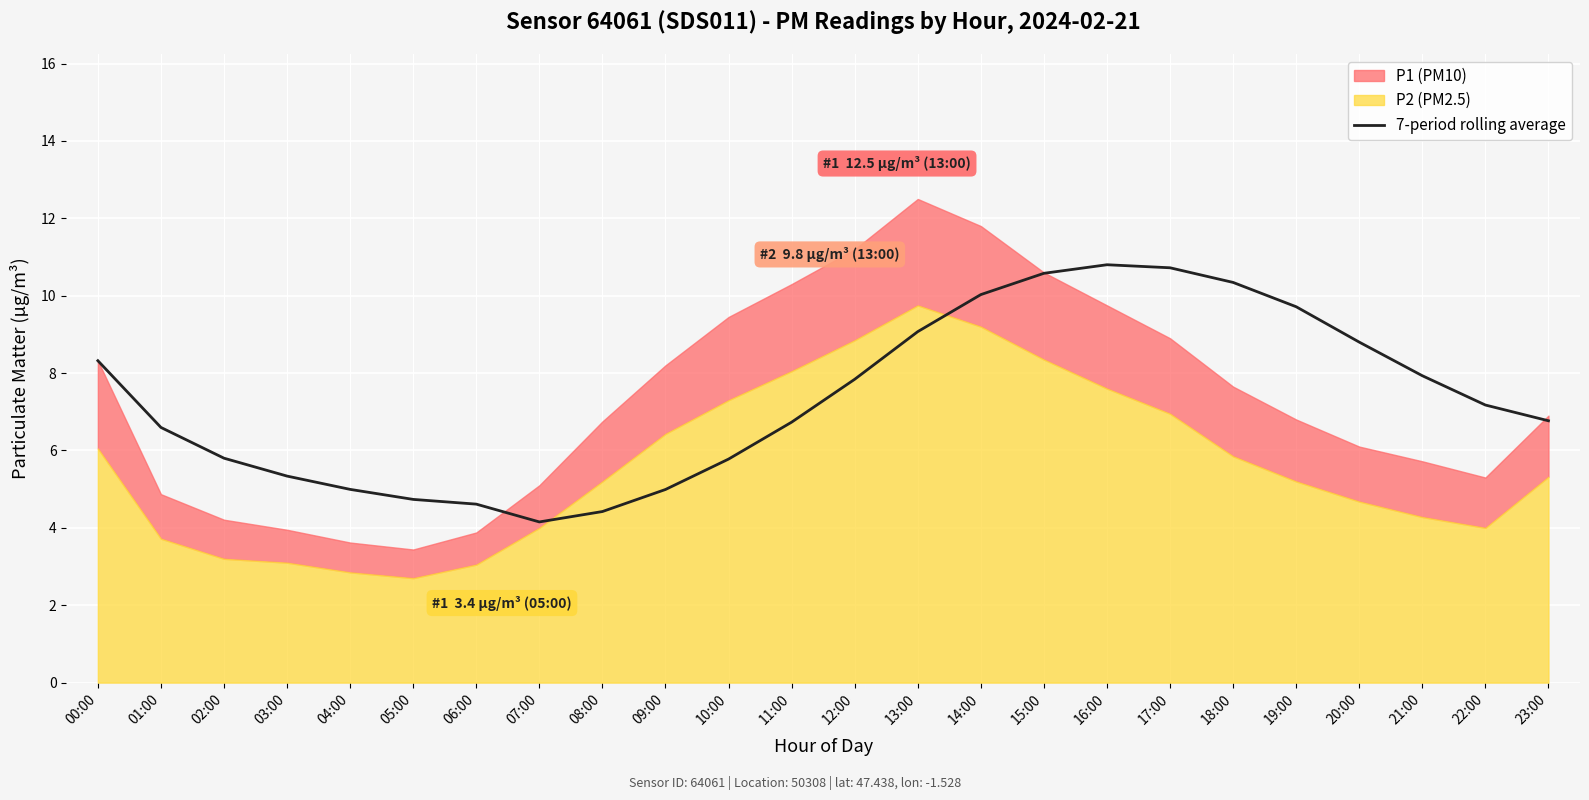

The 7-period rolling average series shows 4.6 at 06:00. True or false?

True